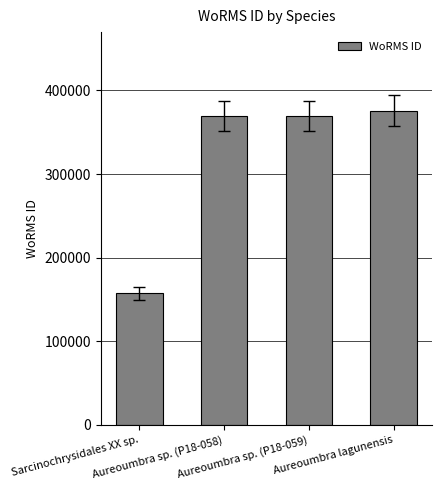

Read the value at Aureoumbra sp. (P18-058).

369378